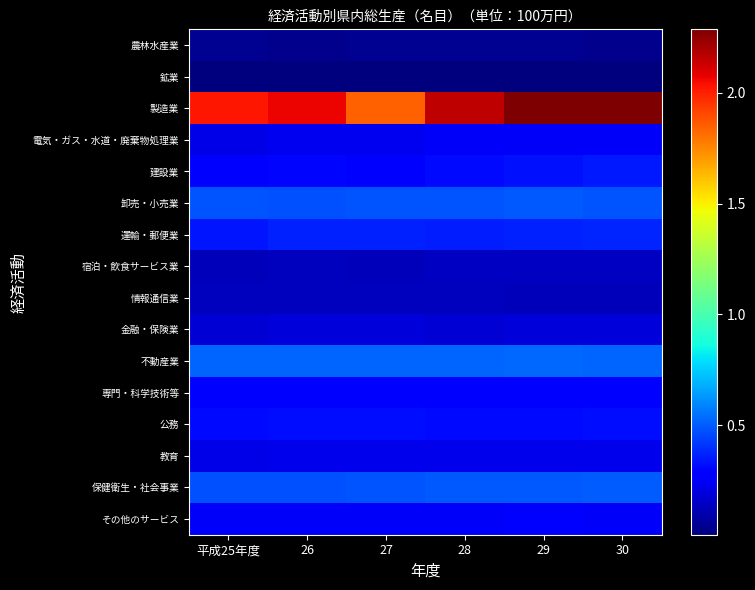

Which series has the largest total across all categories?

製造業